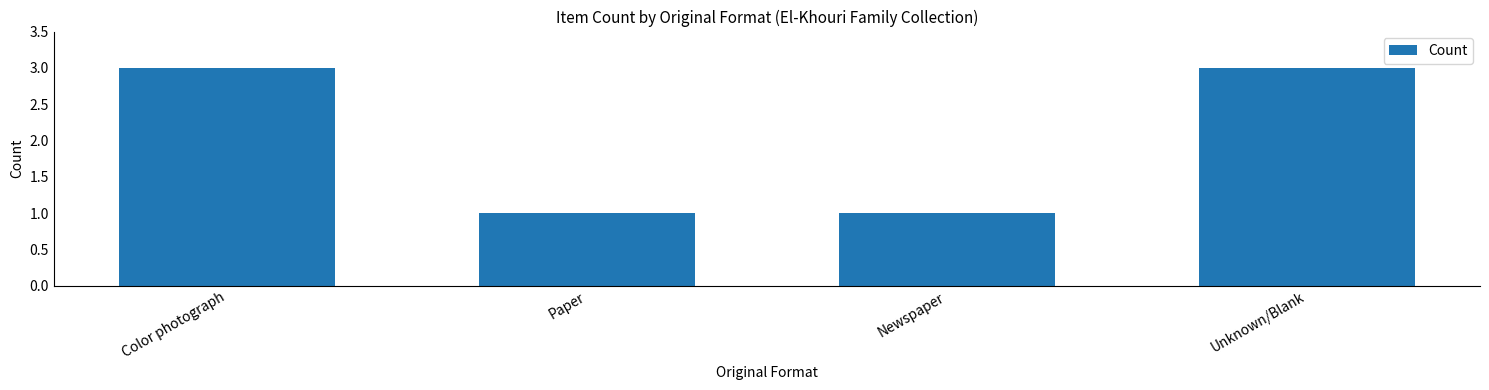

Reading right to left, transcribe all the data shown in this chart.

Unknown/Blank=3	Newspaper=1	Paper=1	Color photograph=3